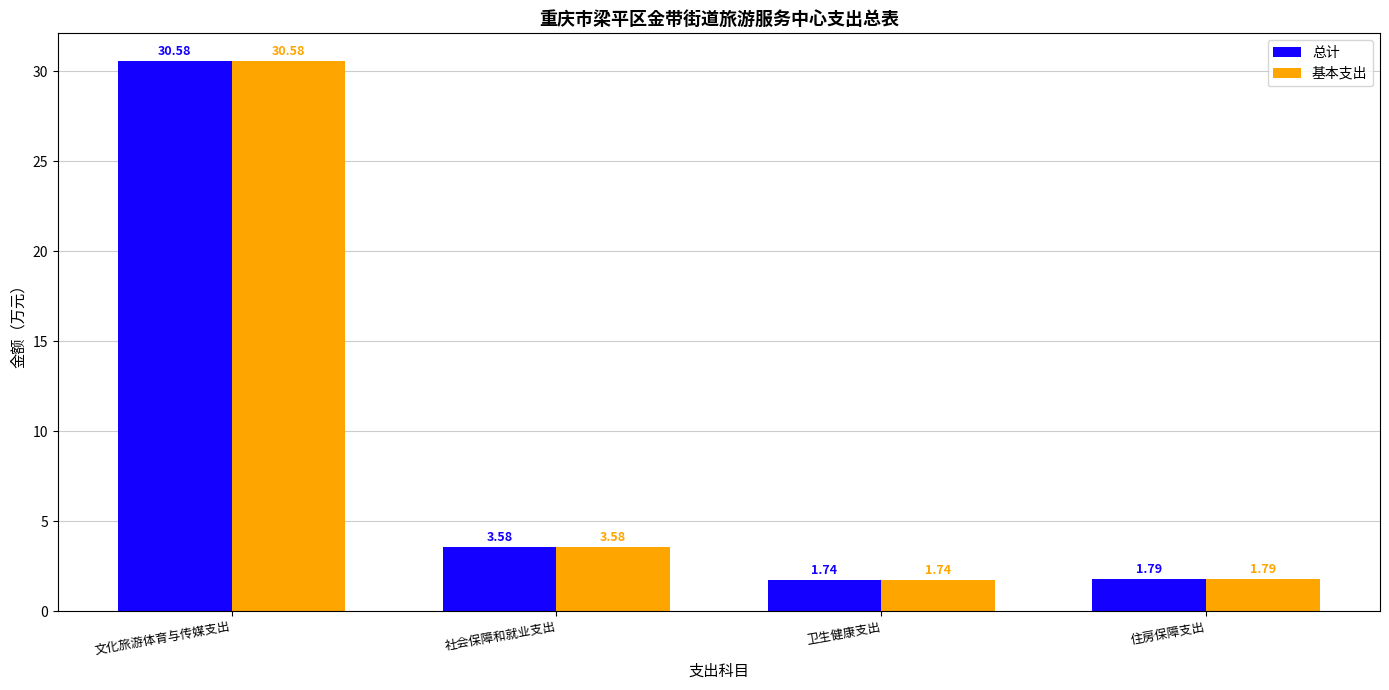

Does the chart contain stacked bars?

No